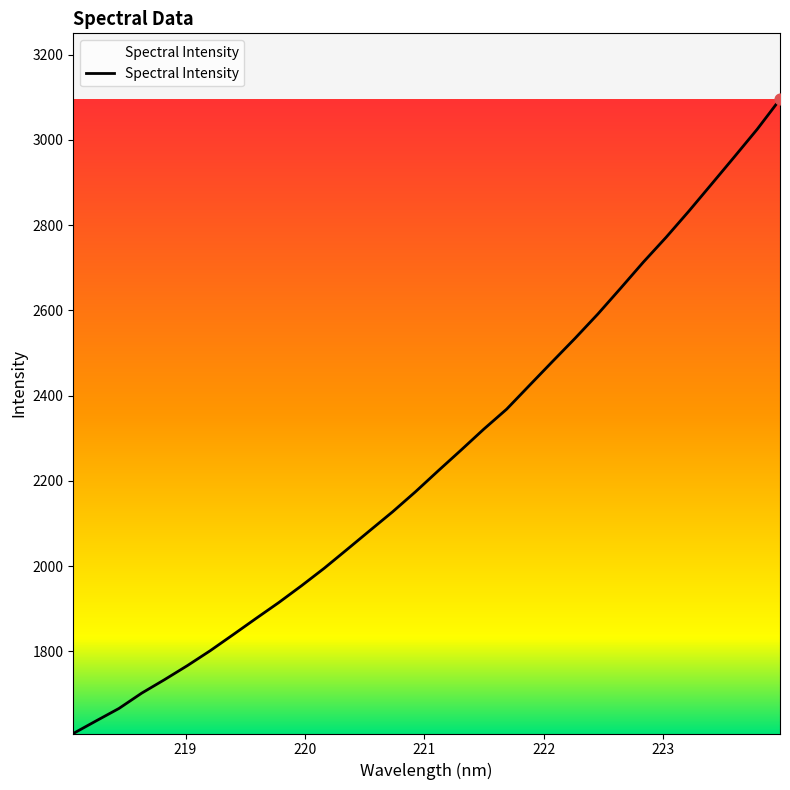

What is the difference between the maximum and minimum values?

1487.6